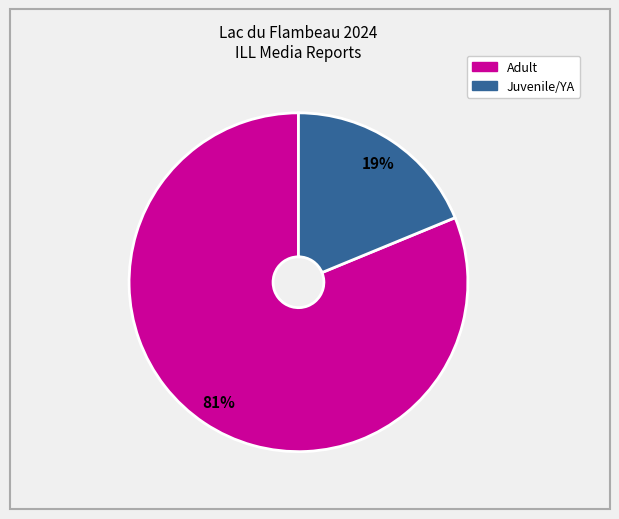

To the nearest percent, what is the average slice percentage?

50%